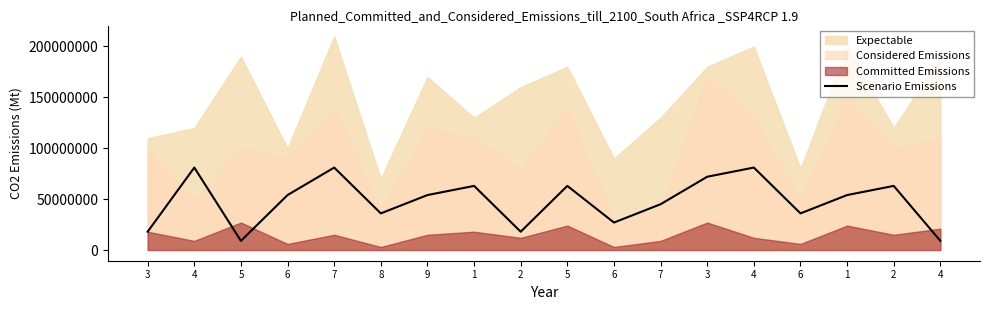

Reading left to right, list all the values displayed in this chart.

18000000	81000000	9000000	54000000	81000000	36000000	54000000	63000000	18000000	63000000	27000000	45000000	72000000	81000000	36000000	54000000	63000000	9000000